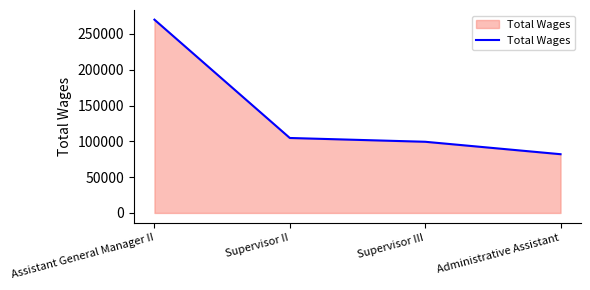

What is the difference between the second highest and minimum values?

22663